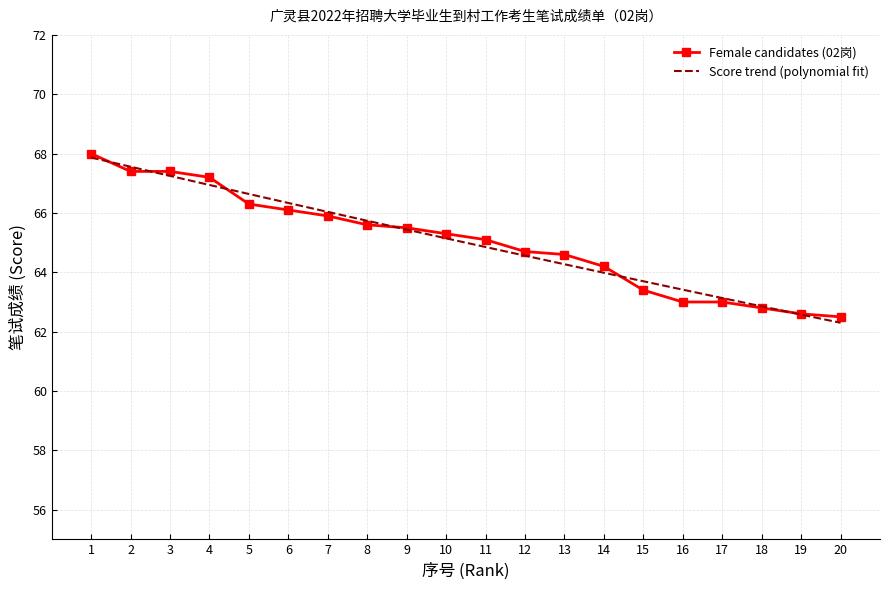

Is it true that Female candidates (02岗) equals 68.0 at 1?

True